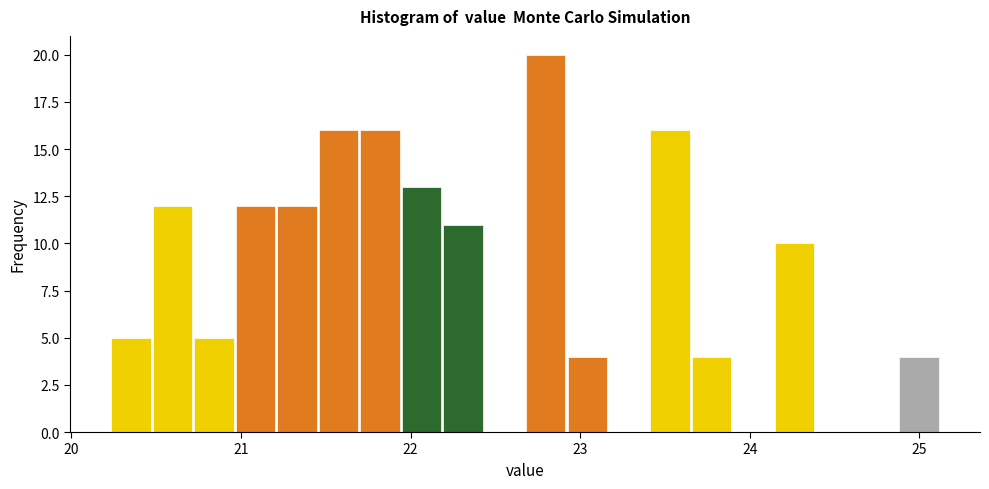

Around what value on the x-axis is the tallest bar? Give the approximate position of its centre, as read against the axis.

22.8